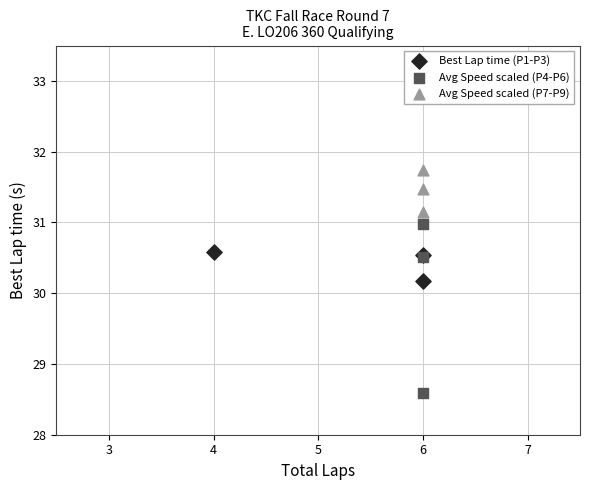

Which series reaches the maximum Y coordinate?

Avg Speed scaled (P7-P9)